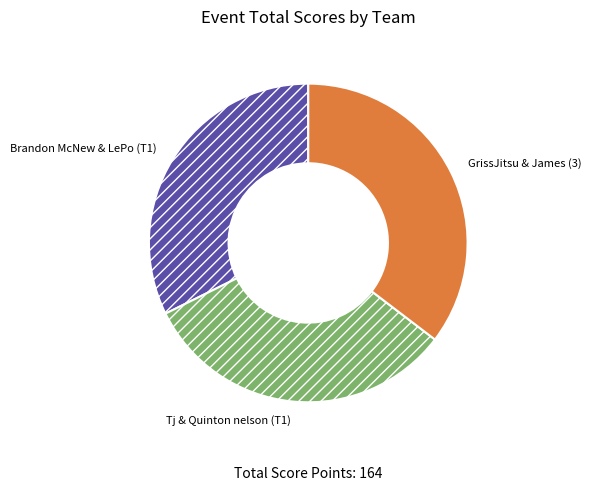

The Brandon McNew & LePo (T1) slice represents 40% of the pie. True or false?

False